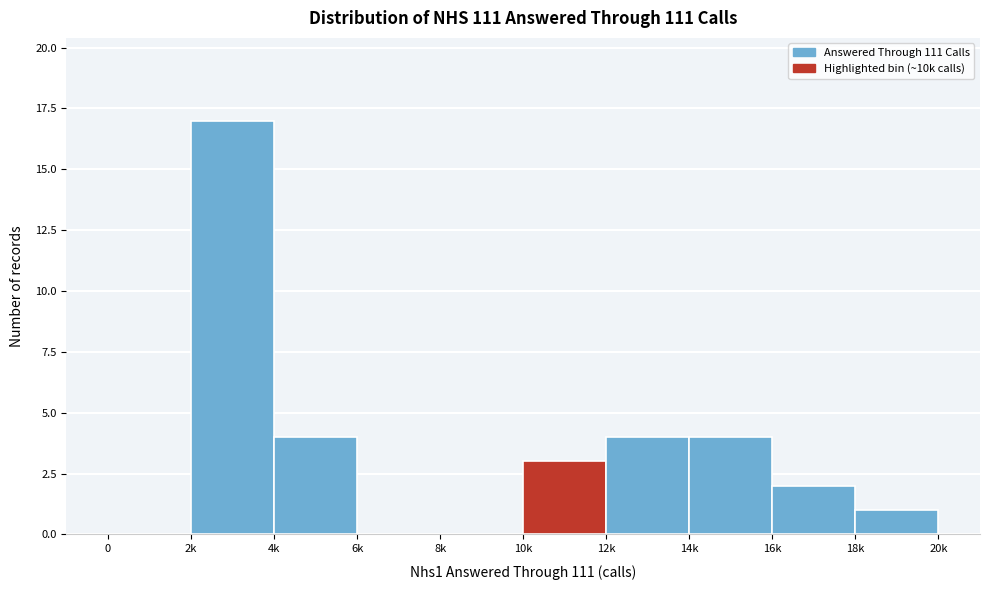

Reading left to right, what are all the values shown in this chart?

0=0	2k=17	4k=4	6k=0	8k=0	10k=3	12k=4	14k=4	16k=2	18k=1